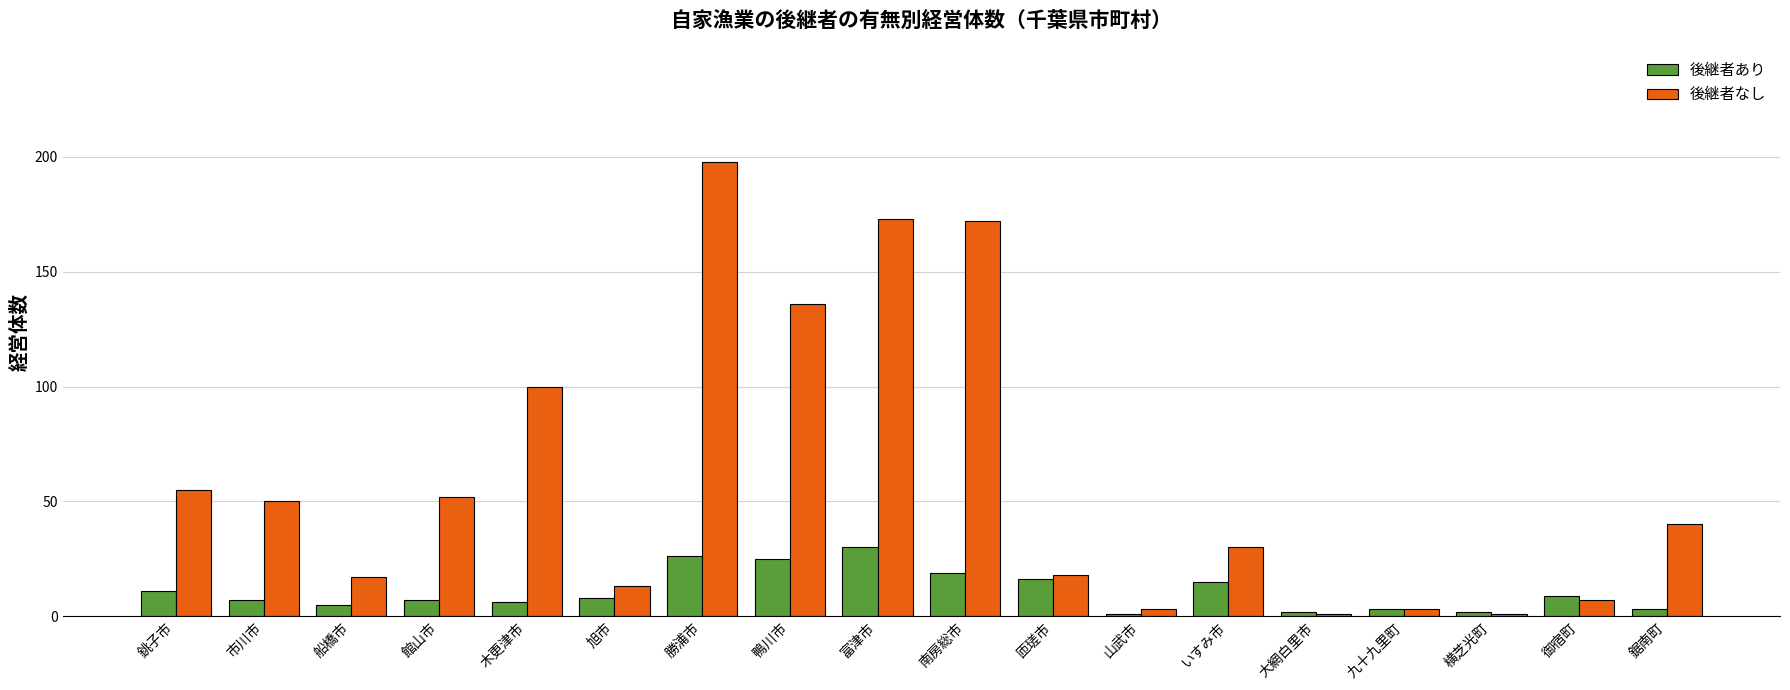

Reading left to right, list all the values displayed in this chart.

後継者あり: 銚子市=11	市川市=7	船橋市=5	館山市=7	木更津市=6	旭市=8	勝浦市=26	鴨川市=25	富津市=30	南房総市=19	匝瑳市=16	山武市=1	いすみ市=15	大網白里市=2	九十九里町=3	横芝光町=2	御宿町=9	鋸南町=3
後継者なし: 銚子市=55	市川市=50	船橋市=17	館山市=52	木更津市=100	旭市=13	勝浦市=198	鴨川市=136	富津市=173	南房総市=172	匝瑳市=18	山武市=3	いすみ市=30	大網白里市=1	九十九里町=3	横芝光町=1	御宿町=7	鋸南町=40